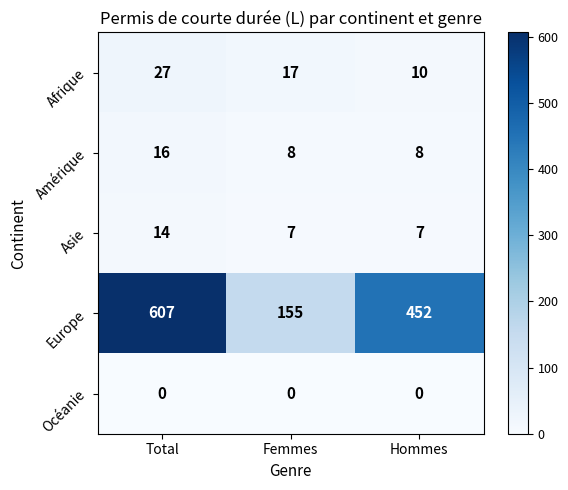

At which category is the sum across all series the highest?

Total